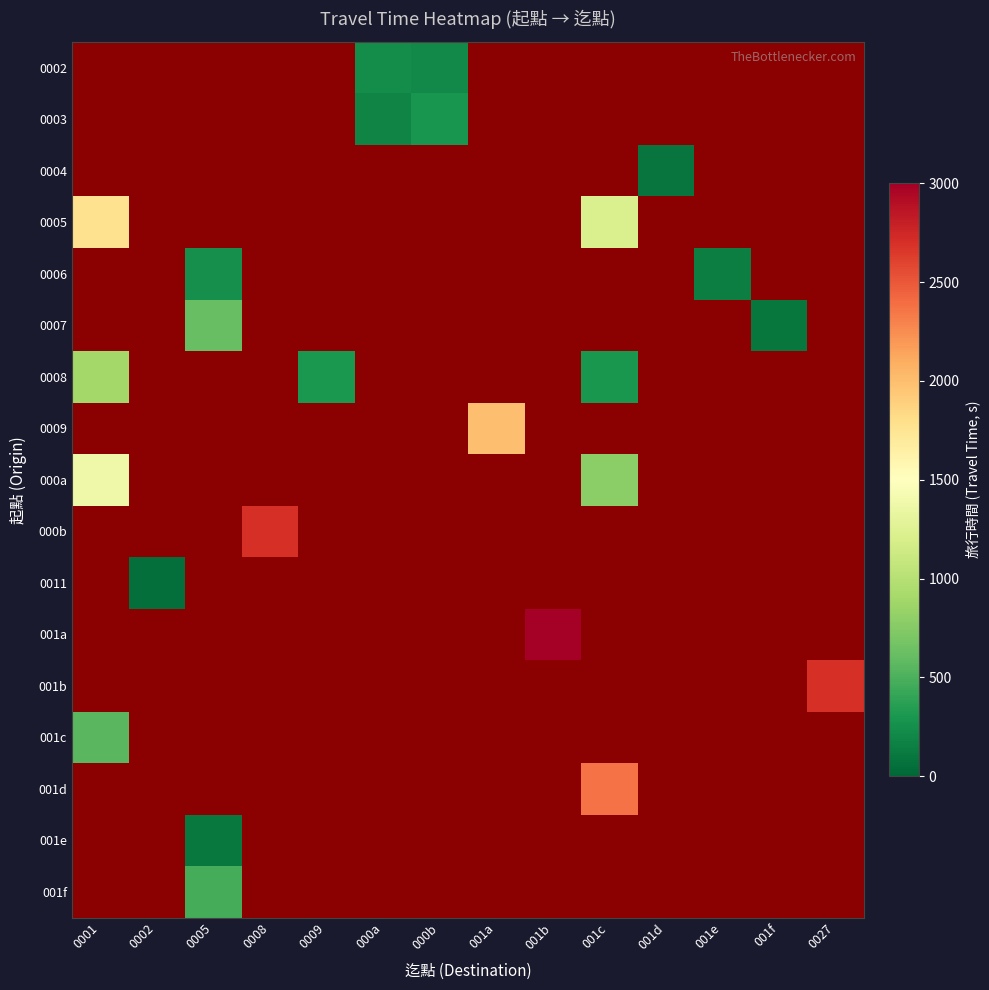

Which series has the widest spread of values?

0008